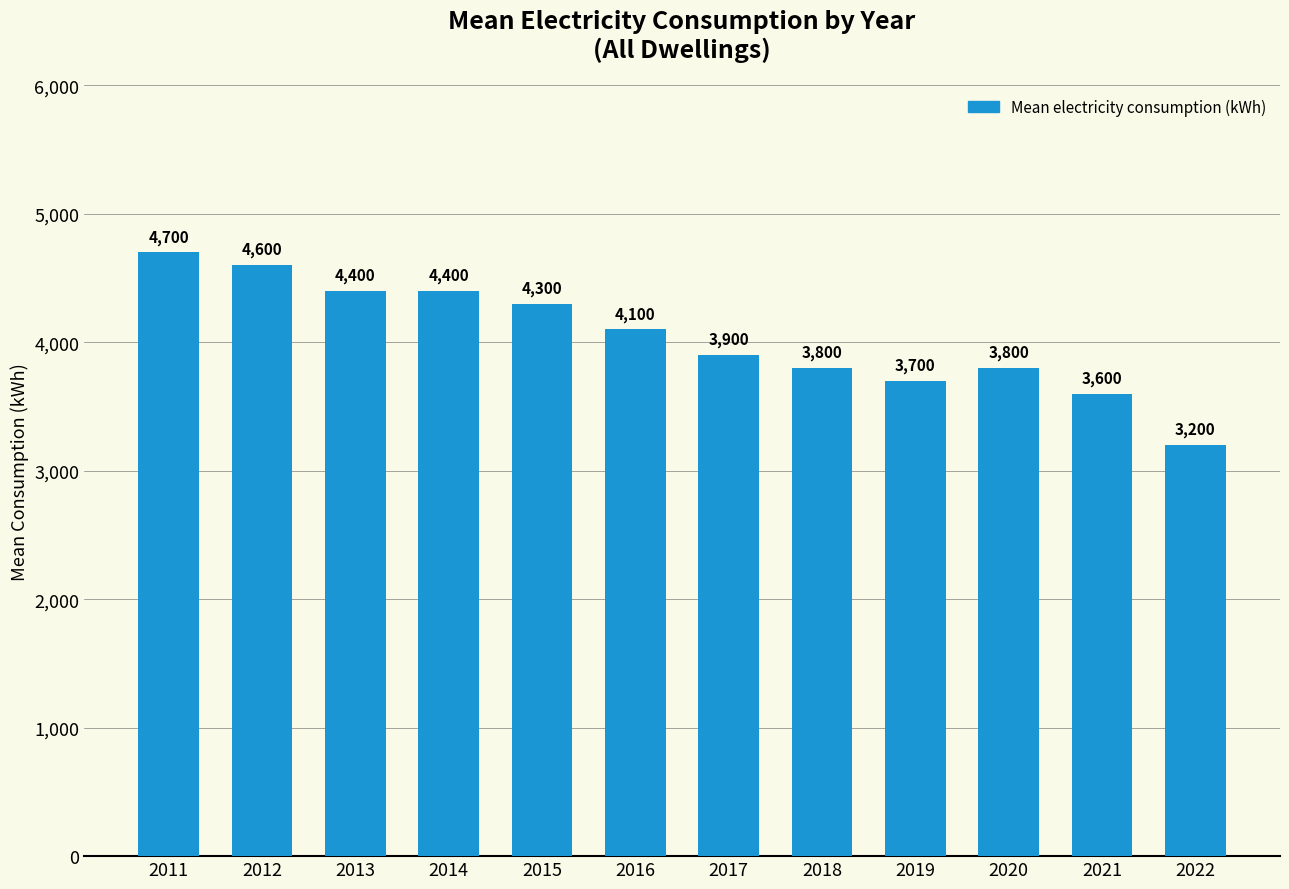

What is the maximum value shown in the chart?

4700